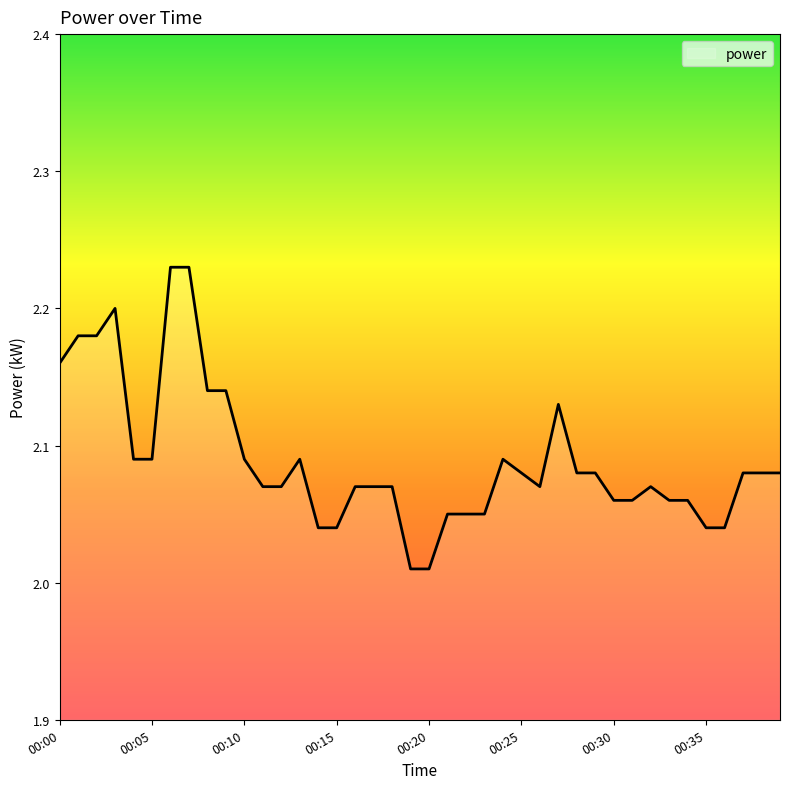

What is the difference between the second highest and minimum values?

0.2